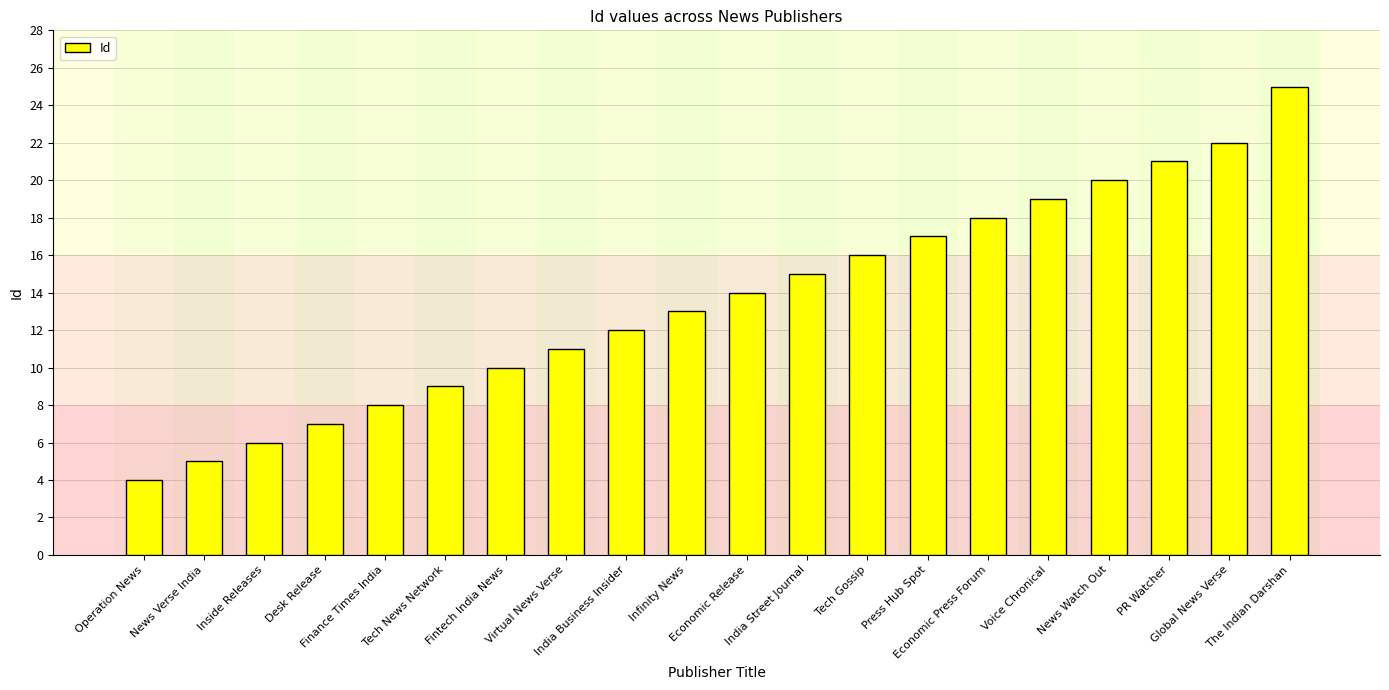

Which has a higher value, Tech News Network or India Business Insider?

India Business Insider